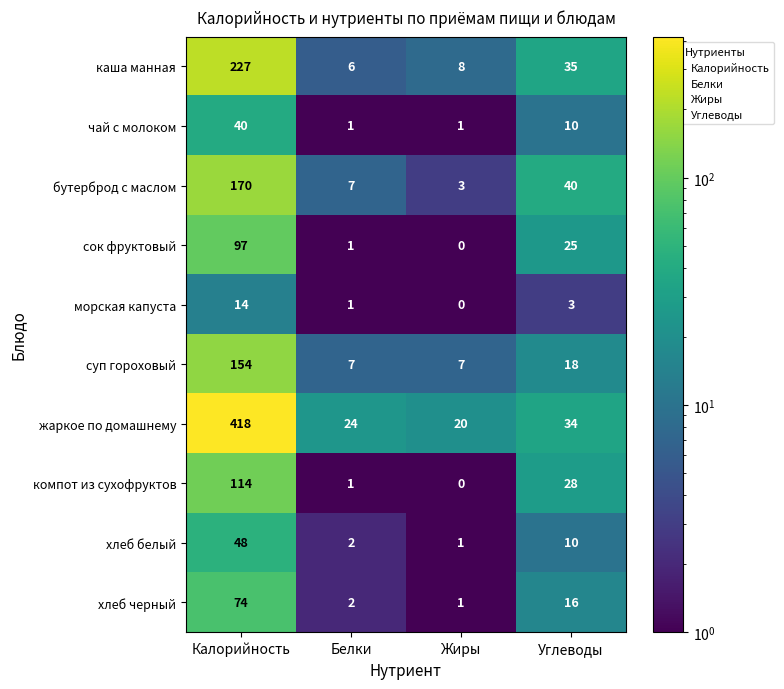

What is the difference between the maximum and minimum values in the компот из сухофруктов series?

114